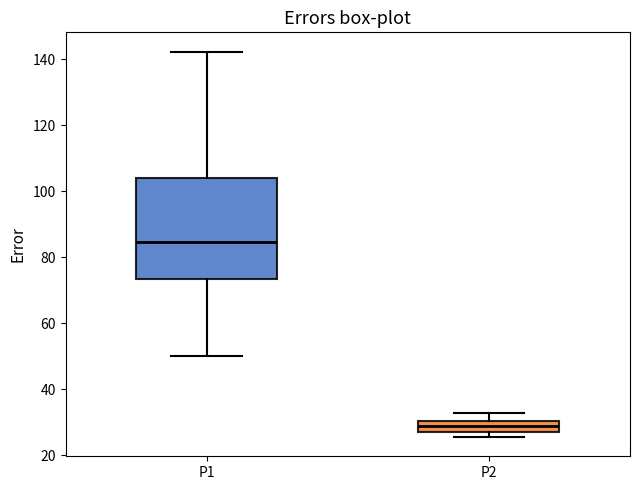

Reading left to right, transcribe this box plot: for each box, give where its median line is, the range the box spans, and where its two whiskers end, as read against the y-axis. The values are not printed on the chart, so give them approximately, as read against the axis.

P1: median 84, box 74 to 104, whiskers 50 to 142
P2: median 30 (inside the box), box 28 to 30, whiskers 26 to 32